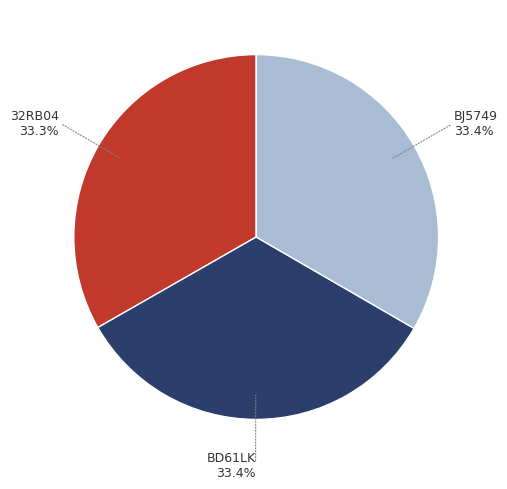

Is BJ5749 the majority of the pie?

No